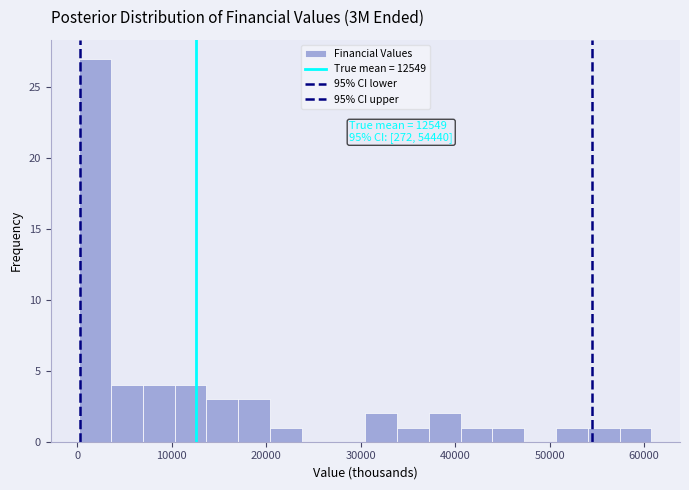

Read against the x-axis, roughly where is the centre of the tallest bar?

2000